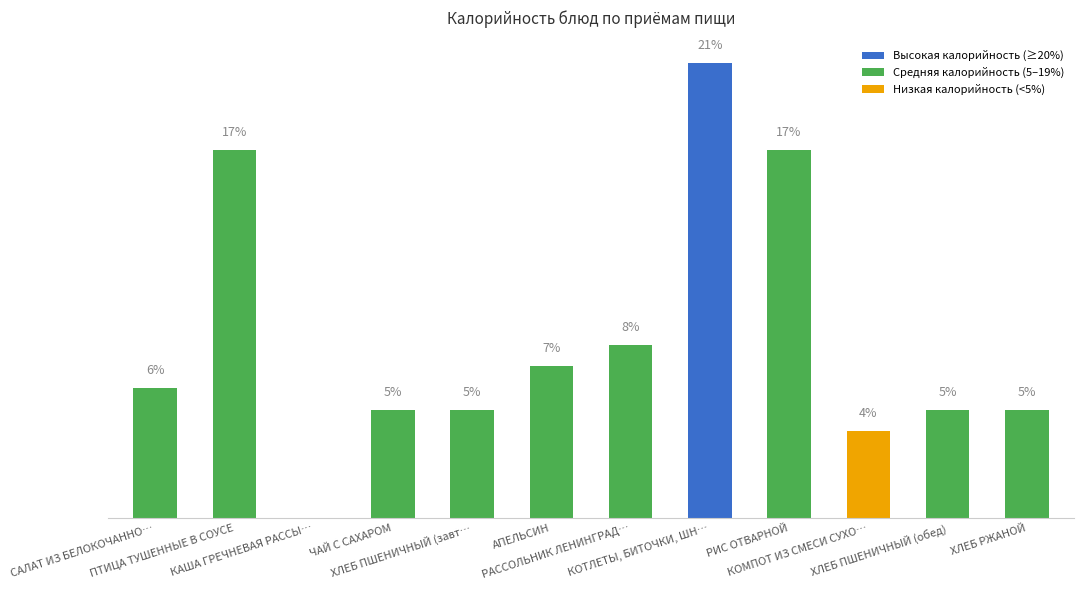

What is the average value?

8